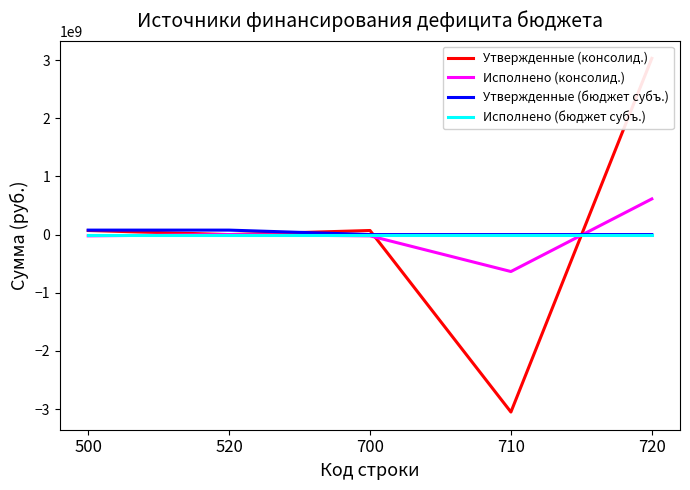

List the series in order of their peak value, highest first.

Утвержденные (консолид.), Исполнено (консолид.), Утвержденные (бюджет субъ.), Исполнено (бюджет субъ.)